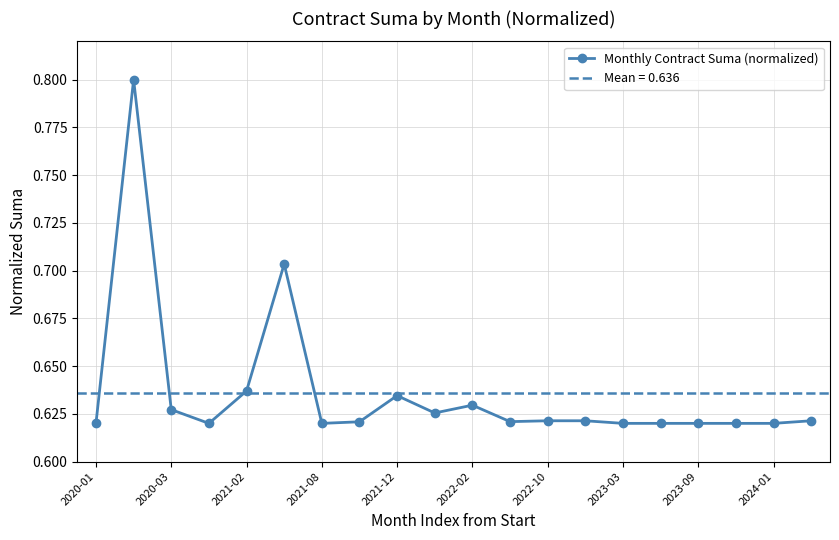

Read the value at 17.

0.6